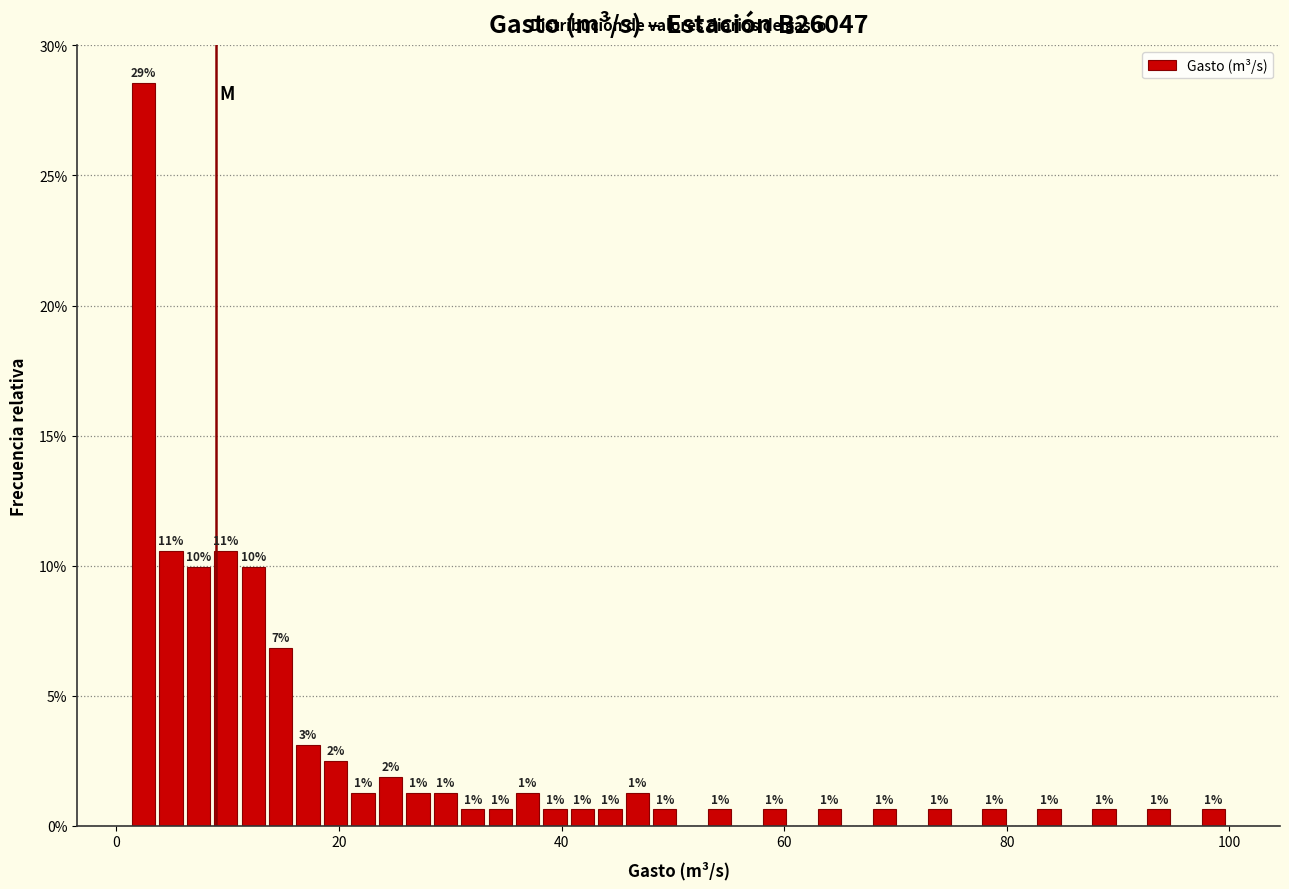

Around what value on the x-axis is the tallest bar? Give the approximate position of its centre, as read against the axis.

2